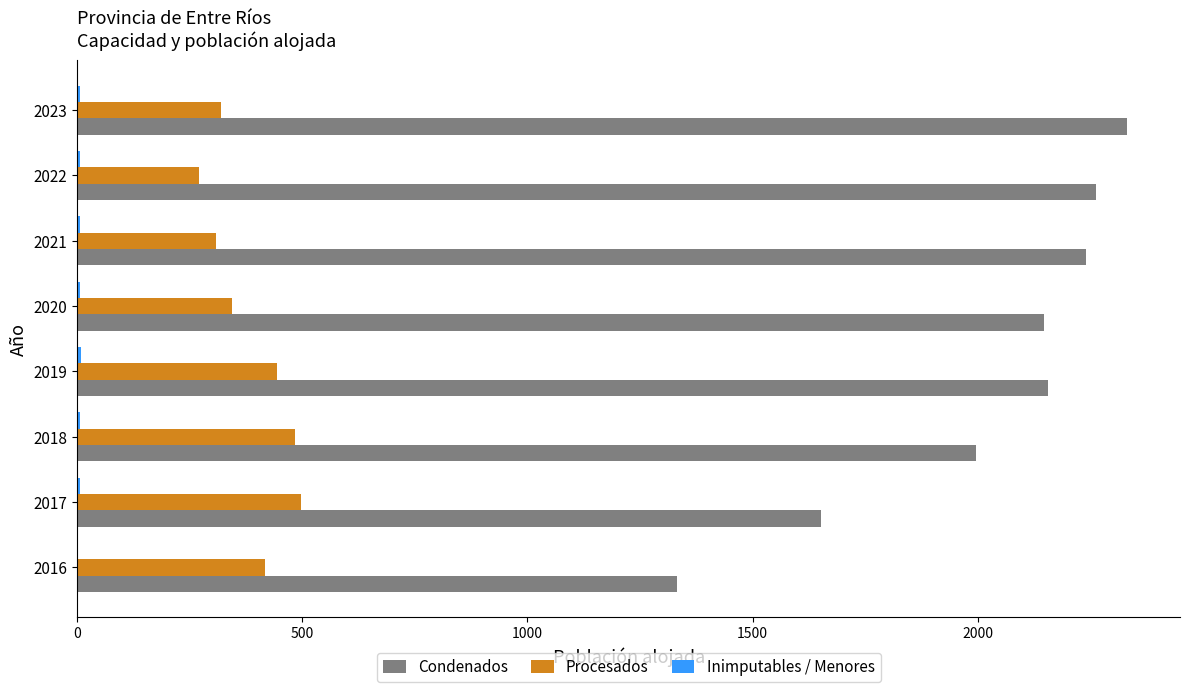

What is the sum of all Procesados values?

3084